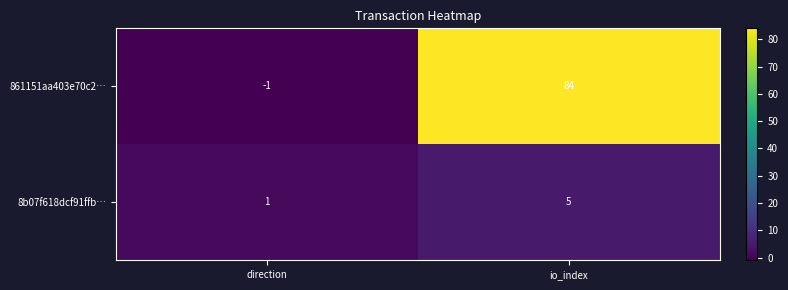

What is the sum of all 8b07f618dcf91ffb… values?

6